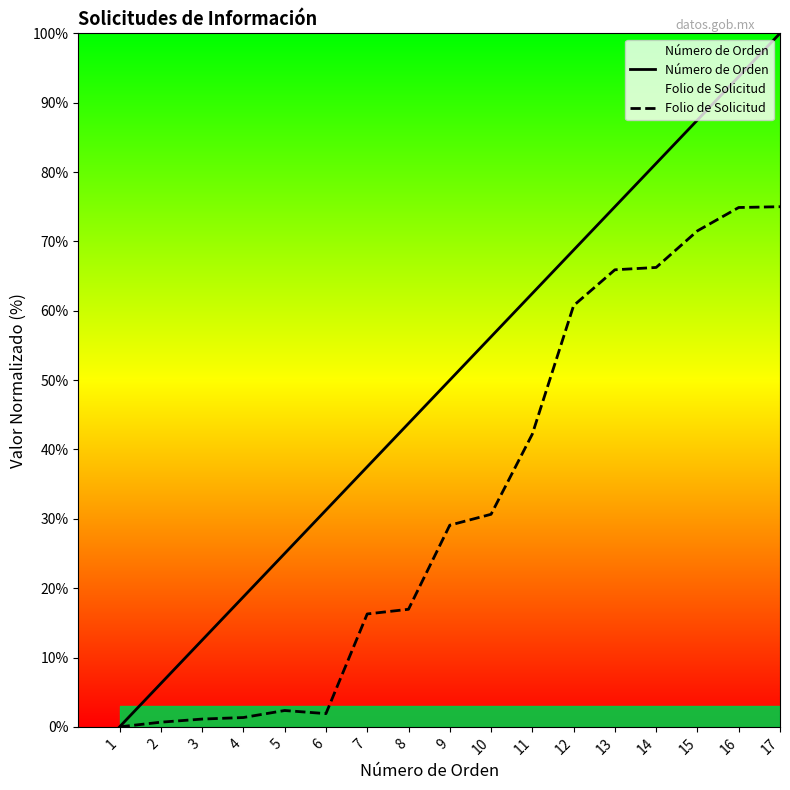

Is it true that Folio de Solicitud equals 91.1 at 13?

False